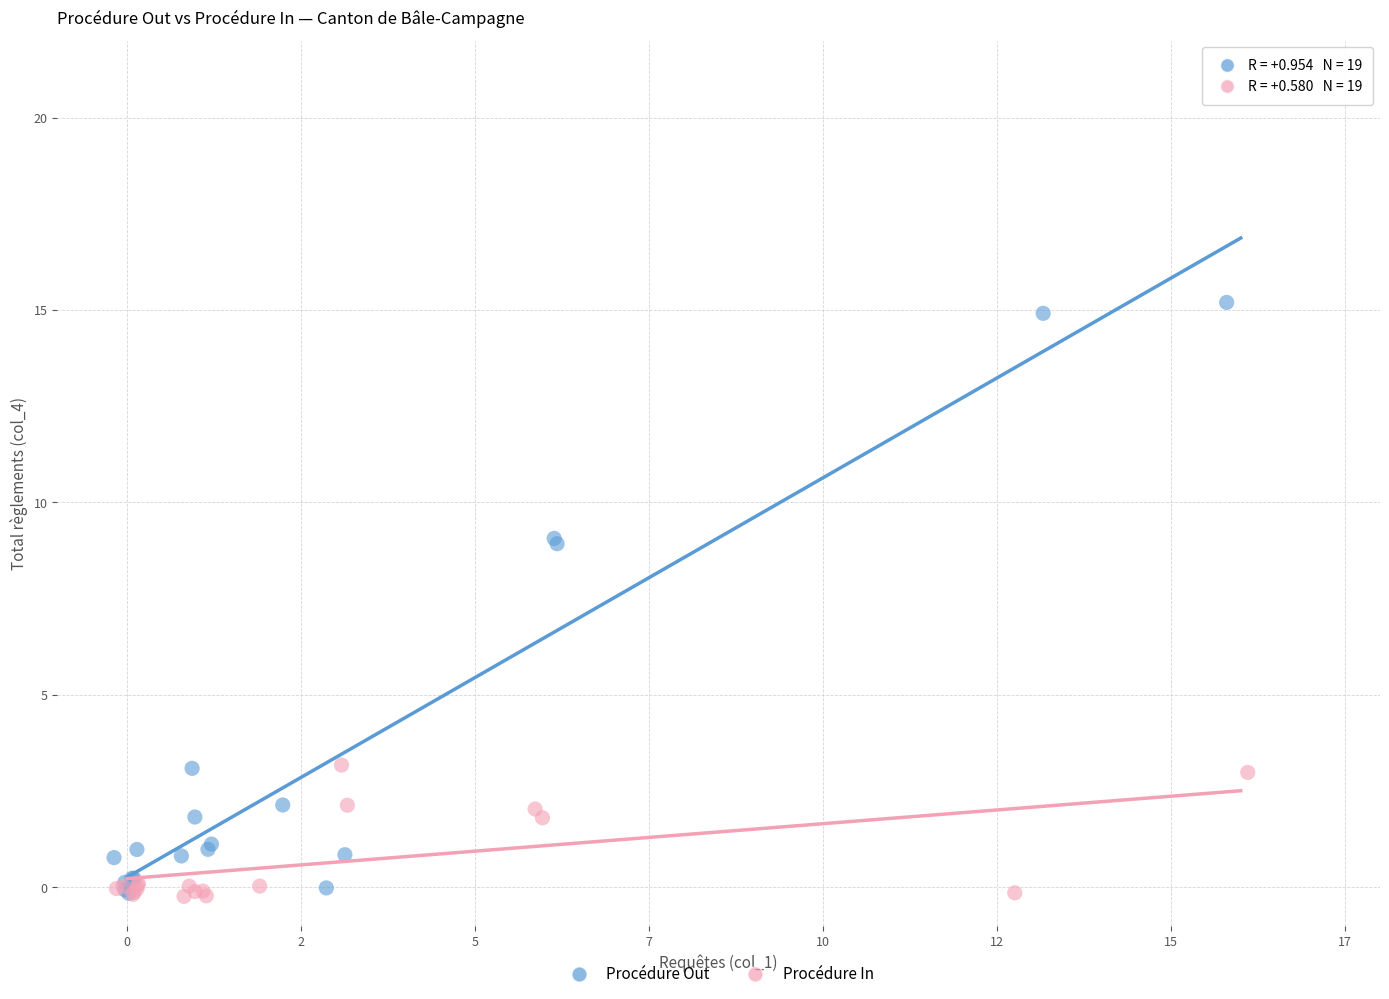

Which series has the largest Y range (max minus min)?

Procédure Out